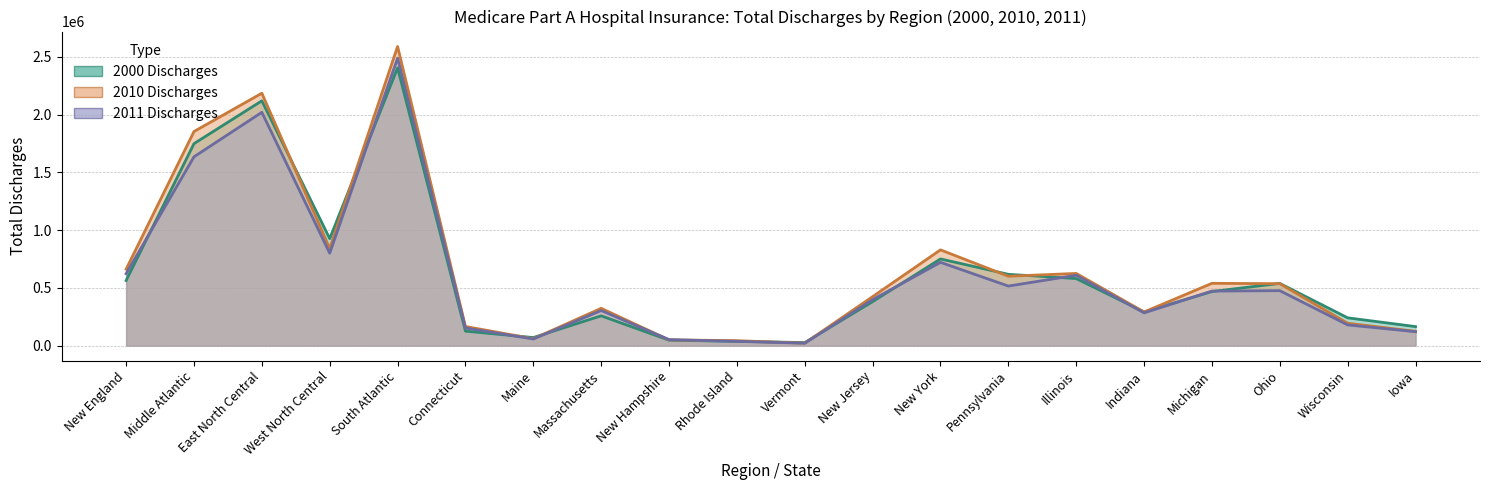

Rank the categories by 2010 Total Discharges value from lowest to highest.

Vermont, Rhode Island, New Hampshire, Maine, Iowa, Connecticut, Wisconsin, Indiana, Massachusetts, New Jersey, Ohio, Michigan, Pennsylvania, Illinois, New England, New York, West North Central, Middle Atlantic, East North Central, South Atlantic